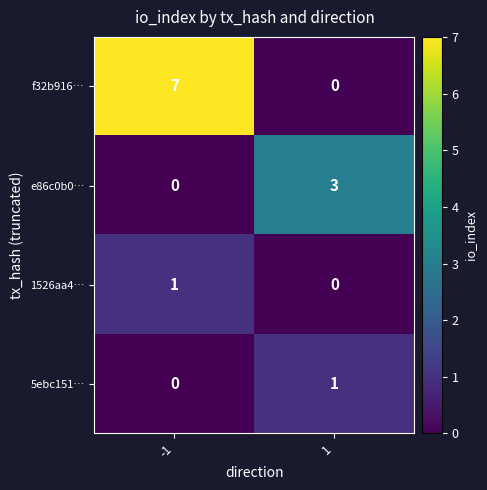

At how many categories does at least one series exceed 6?

1